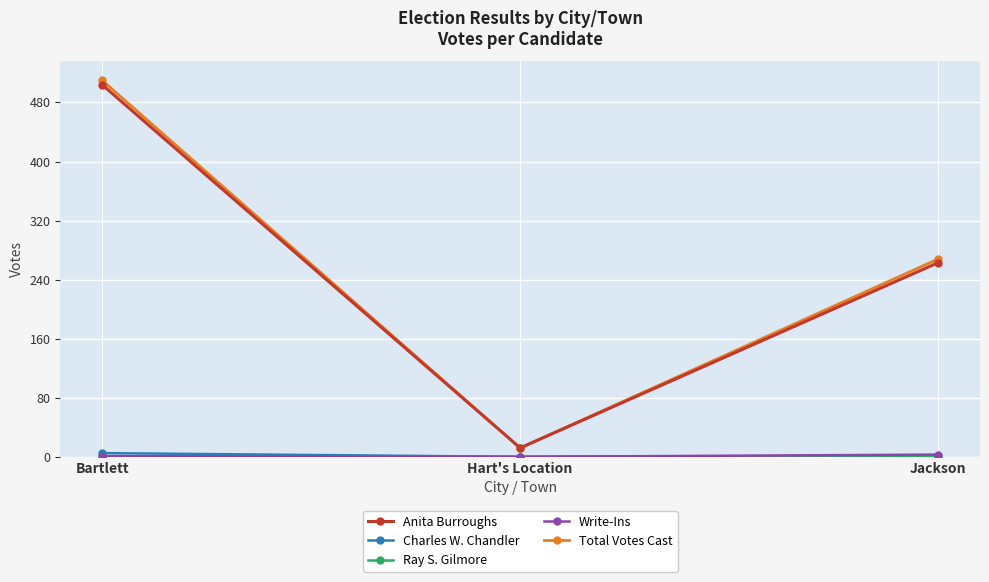

At which label is Anita Burroughs closest to 258?

Jackson